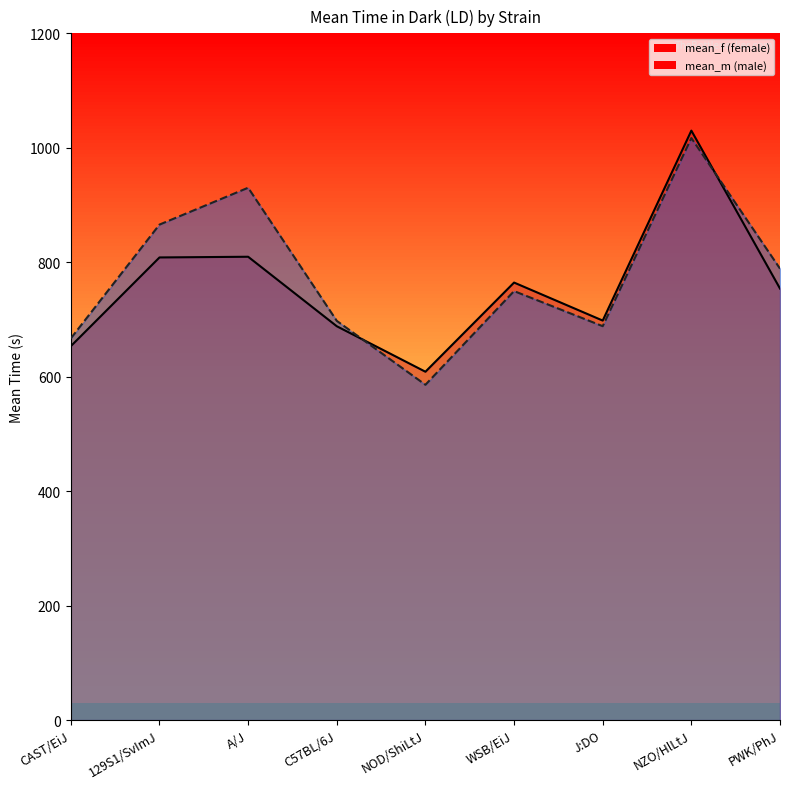

What is the sum of all mean_f values?

6814.9